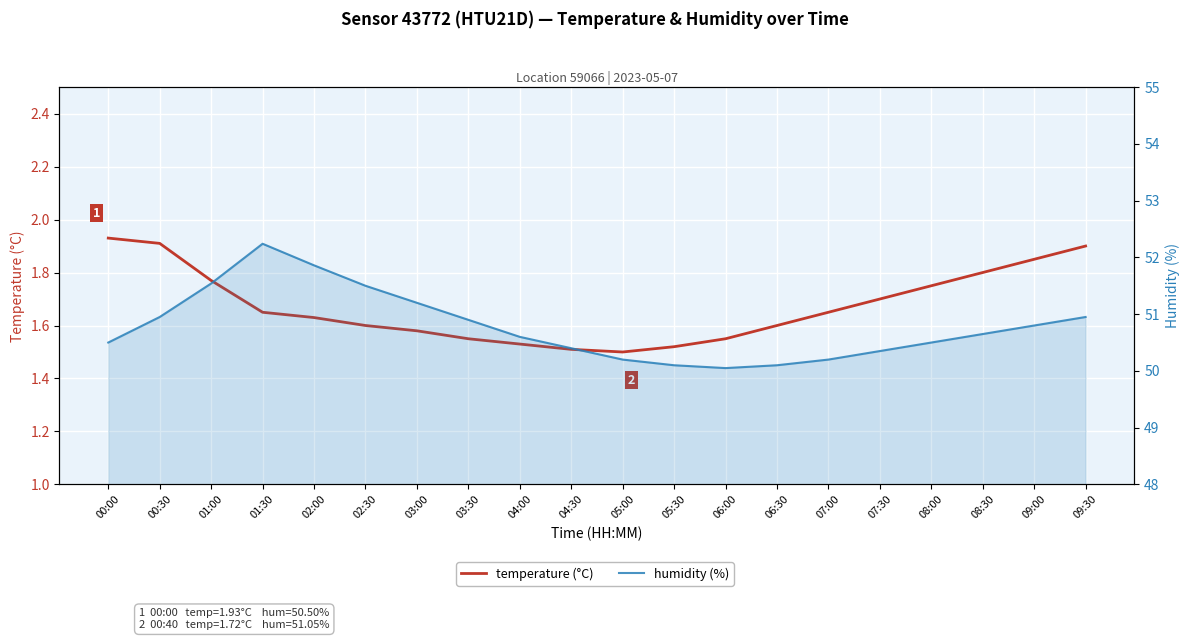

What is the label of the 1st point from the left?

00:00